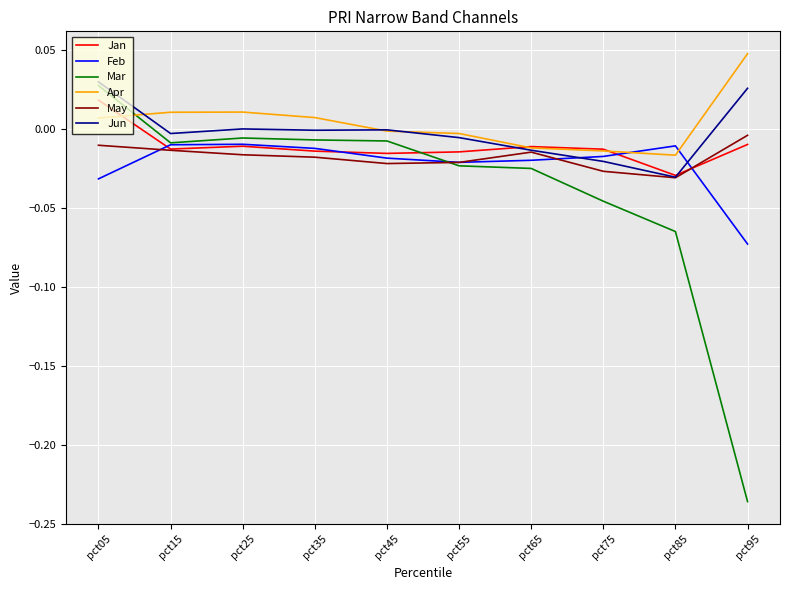

The value of Jan at pct15 is -0.0. True or false?

True